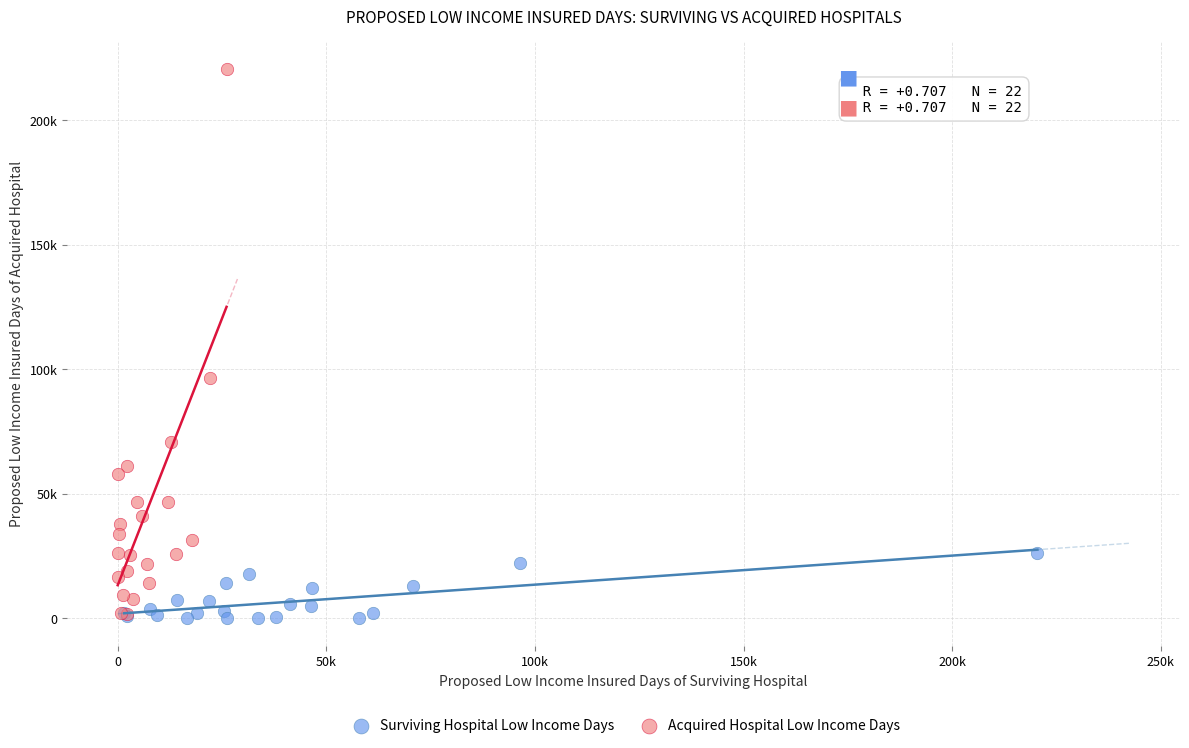

Which series contains the highest Y value?

Acquired Hospital Low Income Days